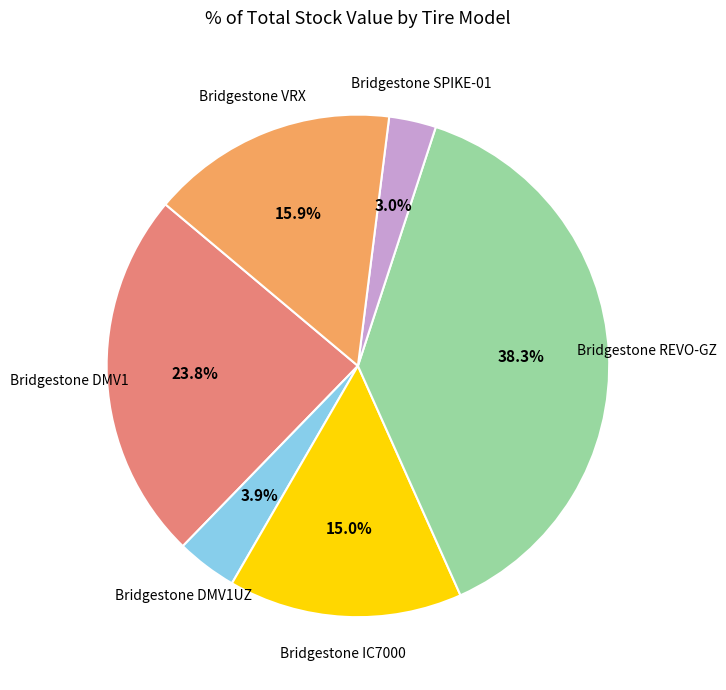

Does any single category account for the majority?

No